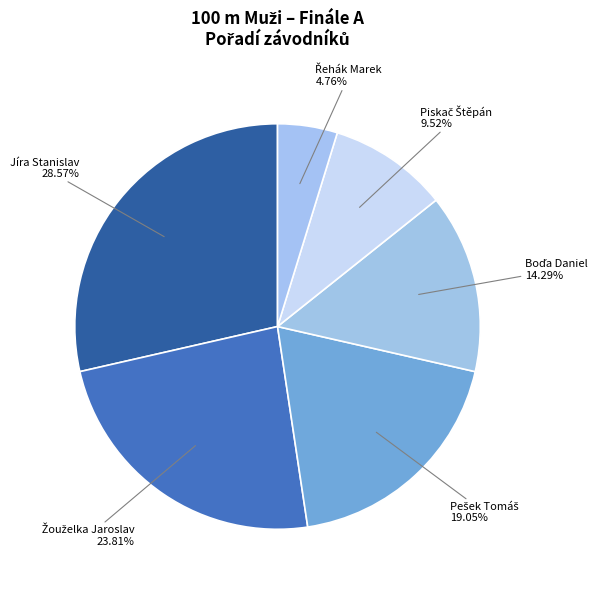

To the nearest percent, what is the average slice percentage?

17%